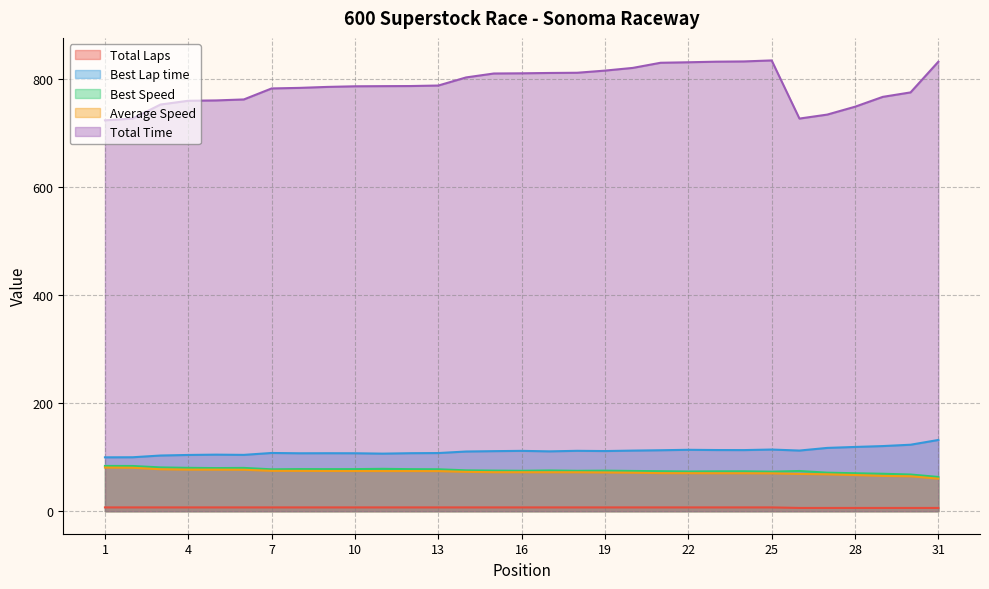

What is the difference between the Total Time values at 7 and 26?

55.8